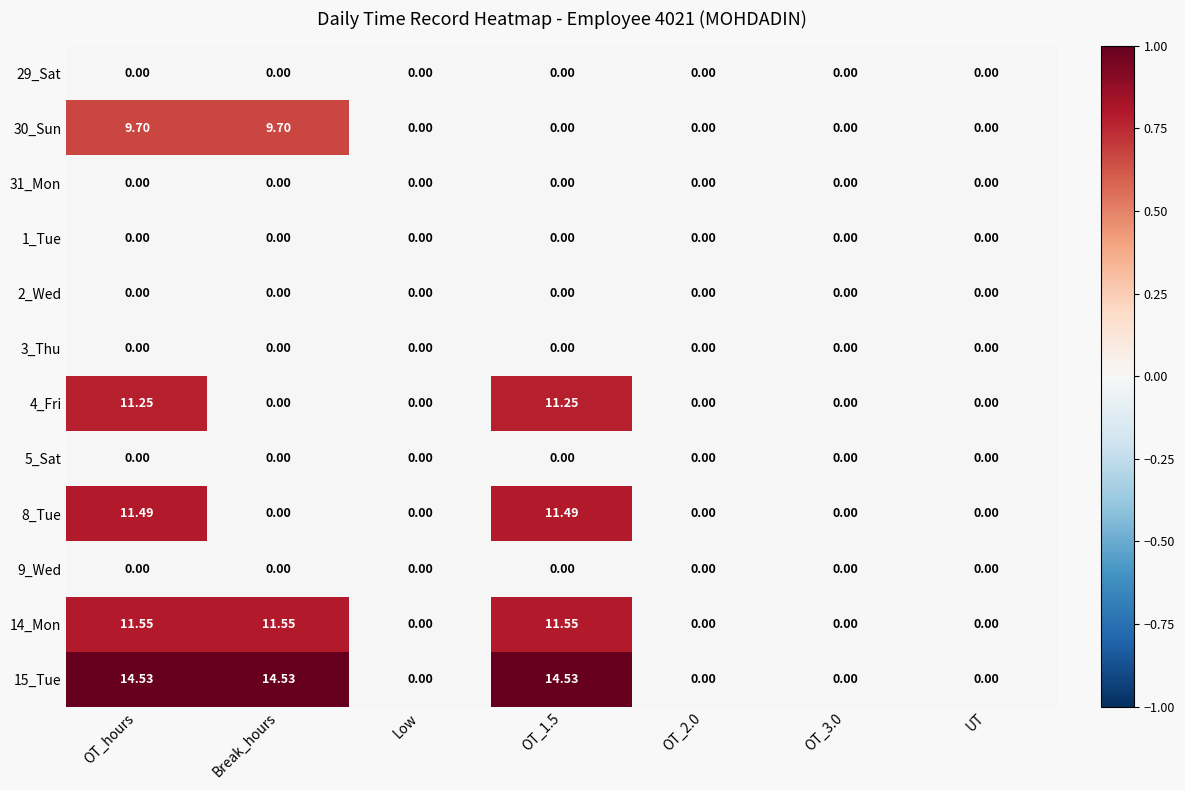

At which category is the sum across all series the highest?

OT_hours